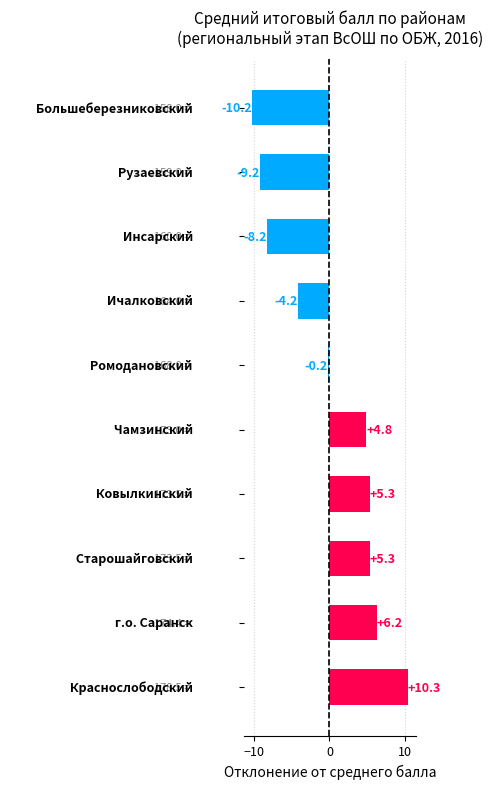

Are the bars grouped side by side (vs. stacked)?

No